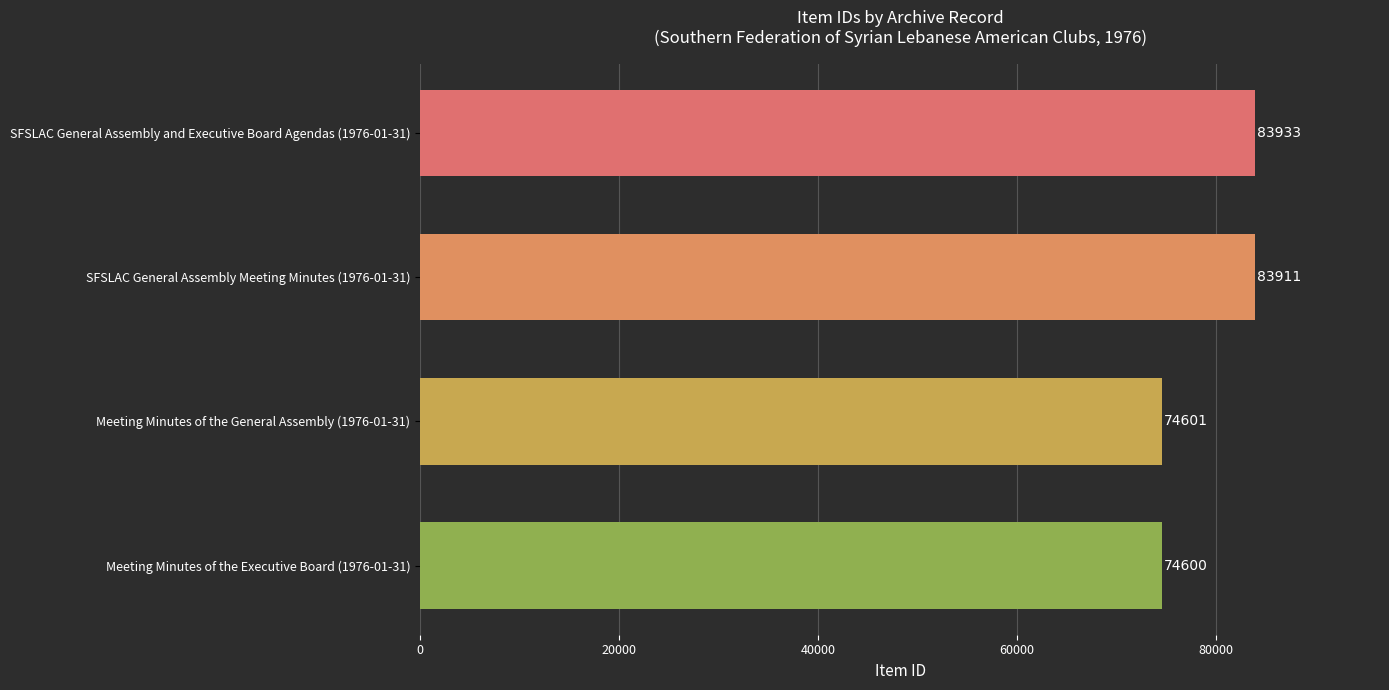

List the labels in order of value, largest first.

SFSLAC General Assembly and Executive Board Agendas (1976-01-31), SFSLAC General Assembly Meeting Minutes (1976-01-31), Meeting Minutes of the General Assembly (1976-01-31), Meeting Minutes of the Executive Board (1976-01-31)